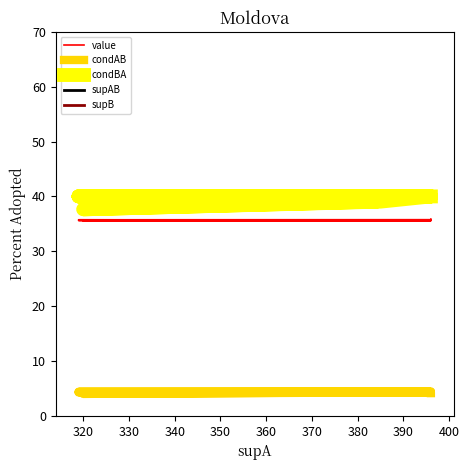

Reading left to right, transcribe all the data shown in this chart.

value: 35.9	35.8	35.8	35.8	35.8	35.8	35.8	35.7	35.7	35.6	35.6	35.6	35.6	35.6	35.6	35.6	35.5	35.5	35.5	35.5
condAB: 4.1	4.2	4.2	4.2	4.2	4.2	4.2	4.3	4.3	4.4	4.4	4.4	4.4	4.4	4.4	4.4	4.3	4.3	4.0	4.3
condBA: 40.0	40.0	40.0	40.0	40.0	40.0	40.0	40.0	40.0	40.0	40.0	40.0	40.0	40.0	40.0	40.0	39.0	39.0	37.6	39.0
supAB: 1640.0	1680.0	1680.0	1680.0	1680.0	1680.0	1680.0	1360.0	1720.0	1680.0	1680.0	1400.0	1760.0	1760.0	1760.0	1760.0	1640.0	1640.0	1280.0	1640.0
supB: 1640.0	1680.0	1680.0	1680.0	1680.0	1680.0	1680.0	1360.0	1720.0	1680.0	1680.0	1400.0	1760.0	1760.0	1760.0	1760.0	1680.0	1680.0	1360.0	1680.0